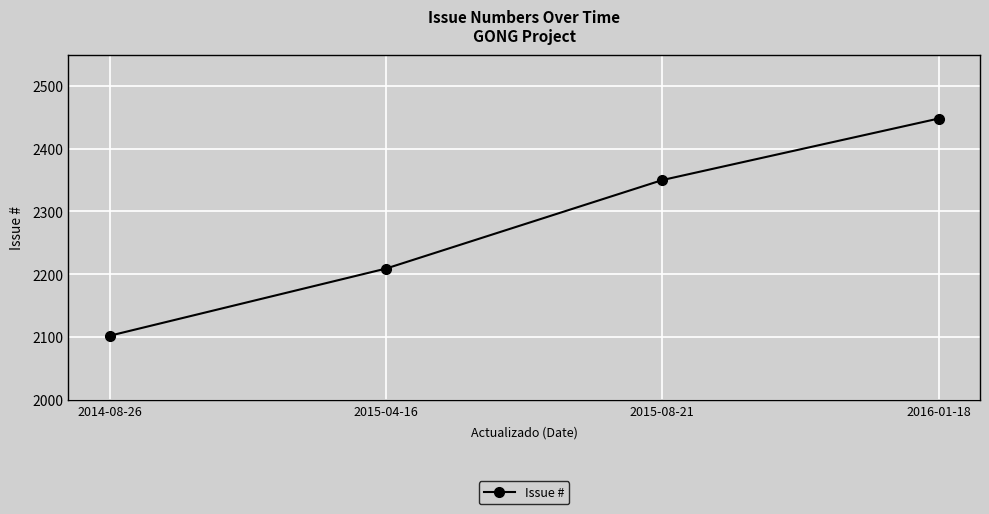

The value at 2014-08-26 is 3368. True or false?

False